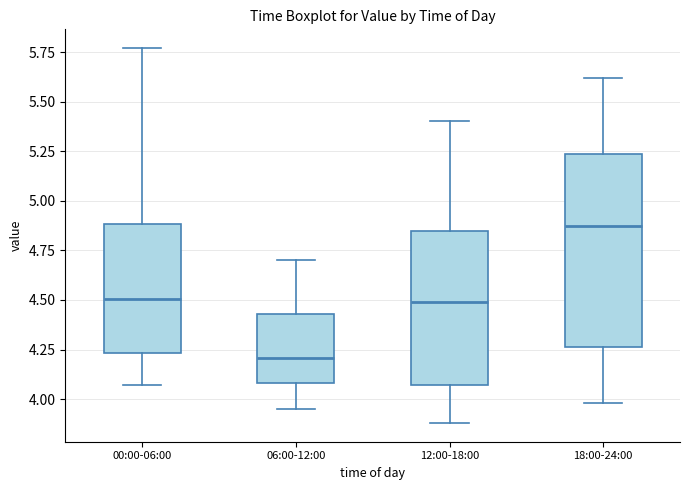

Comparing the boxes themselves (not the whiskers), which one is the tallest?

18:00-24:00